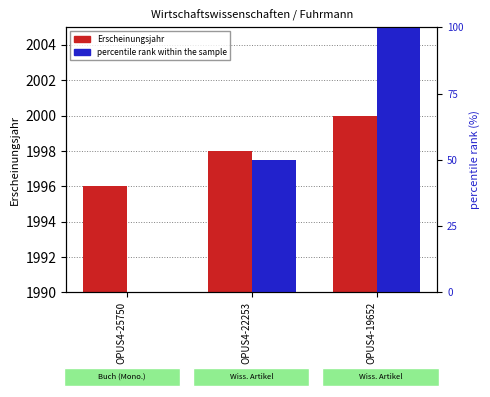

How many groups of bars are there?

3